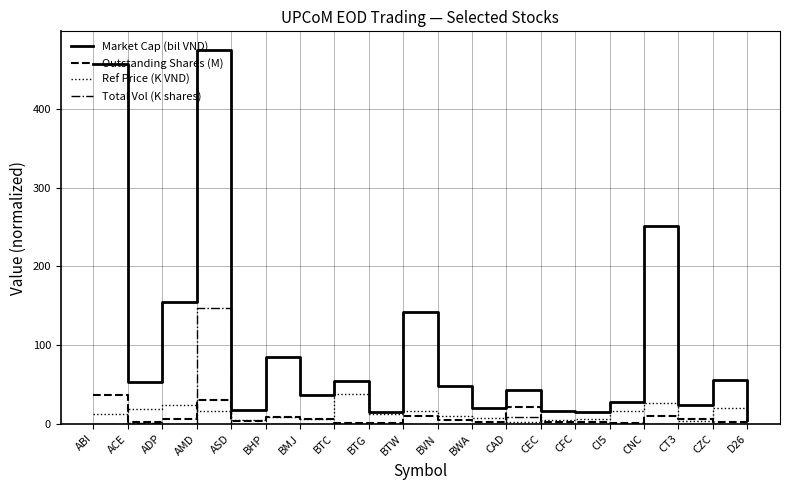

Between BWA and CZC, which series saw the biggest shift?

Market Cap (bil VND)